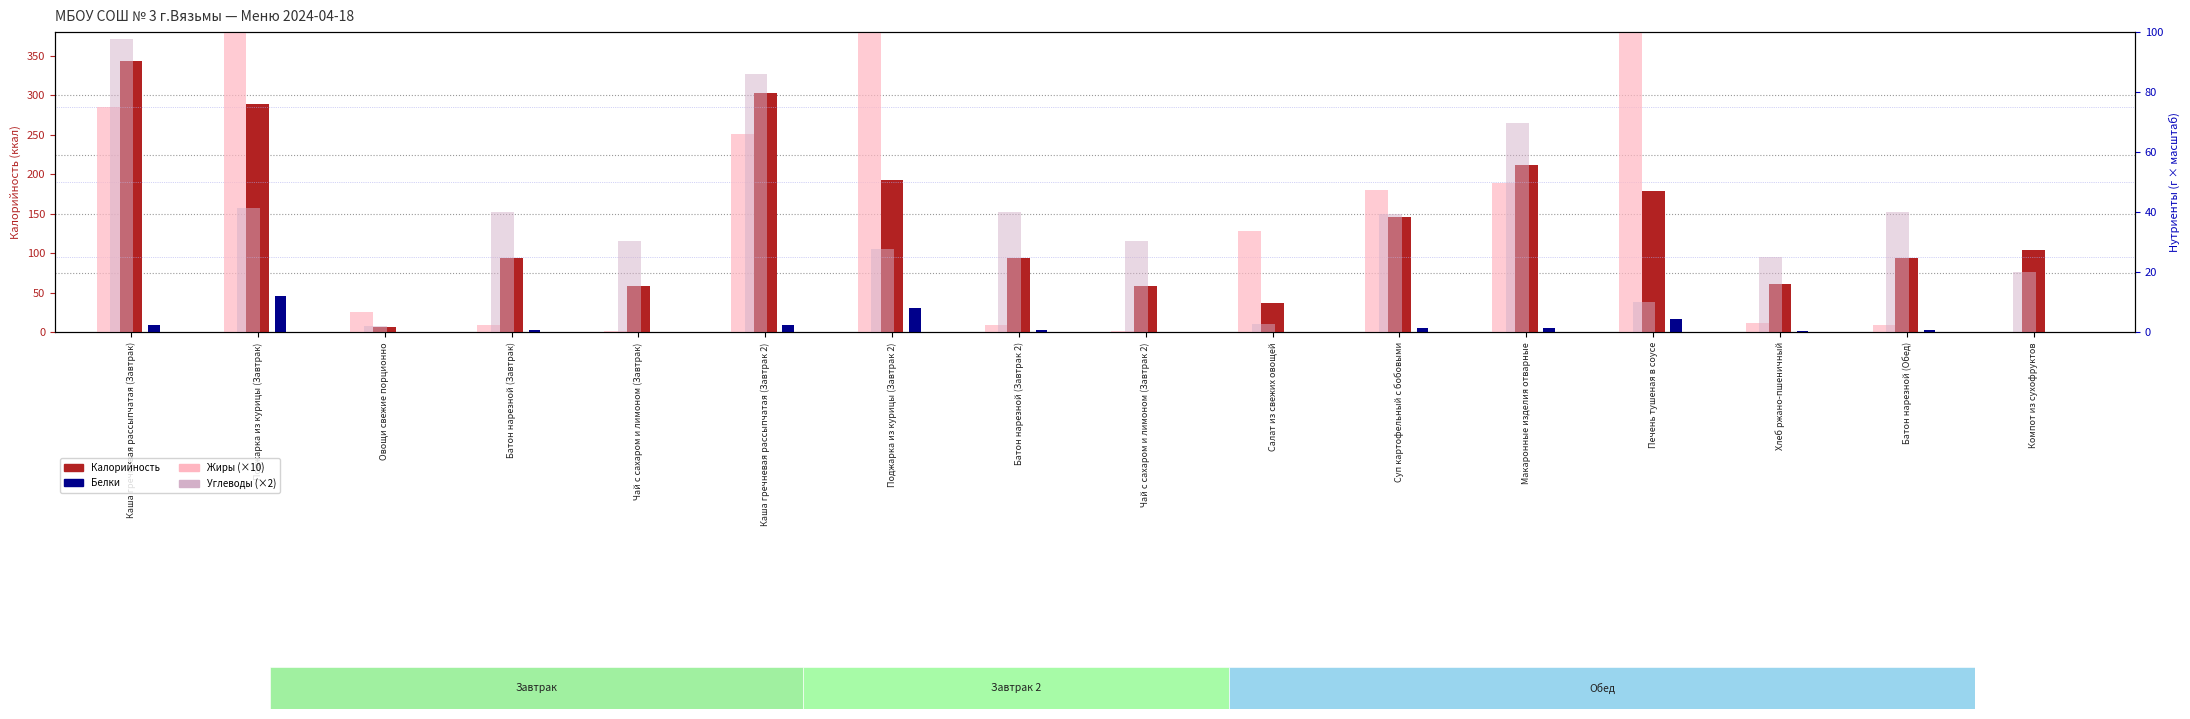

What is the greatest value displayed?

343.4